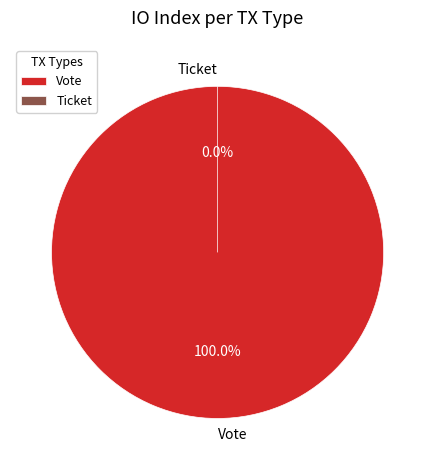

Which category has the smallest portion of the pie?

Ticket